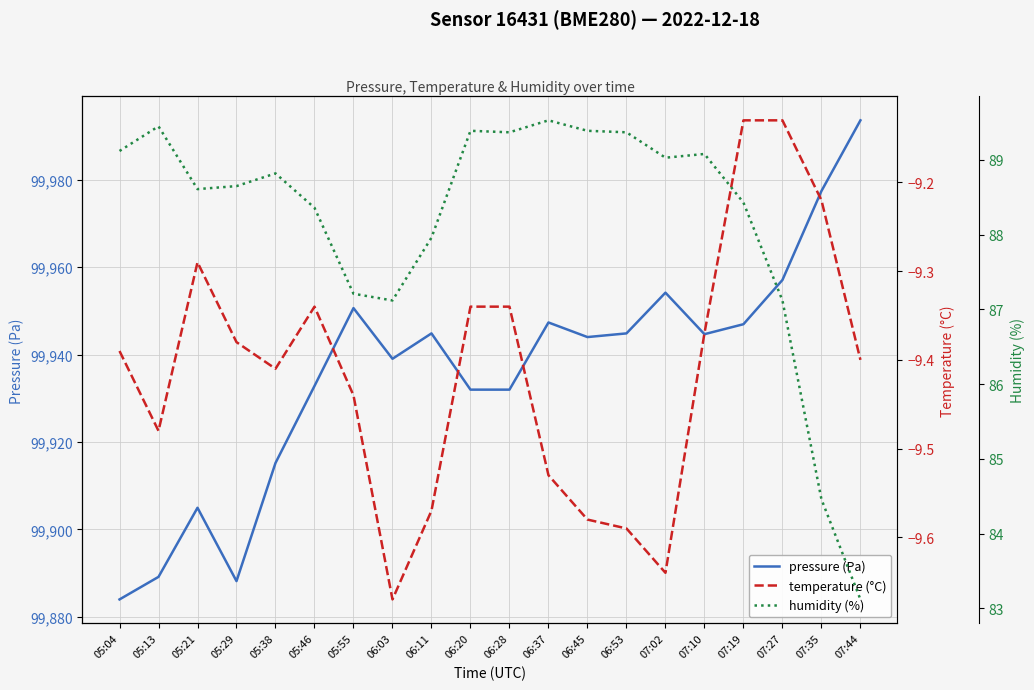

How many data points in pressure (Pa) are above 99944?

10